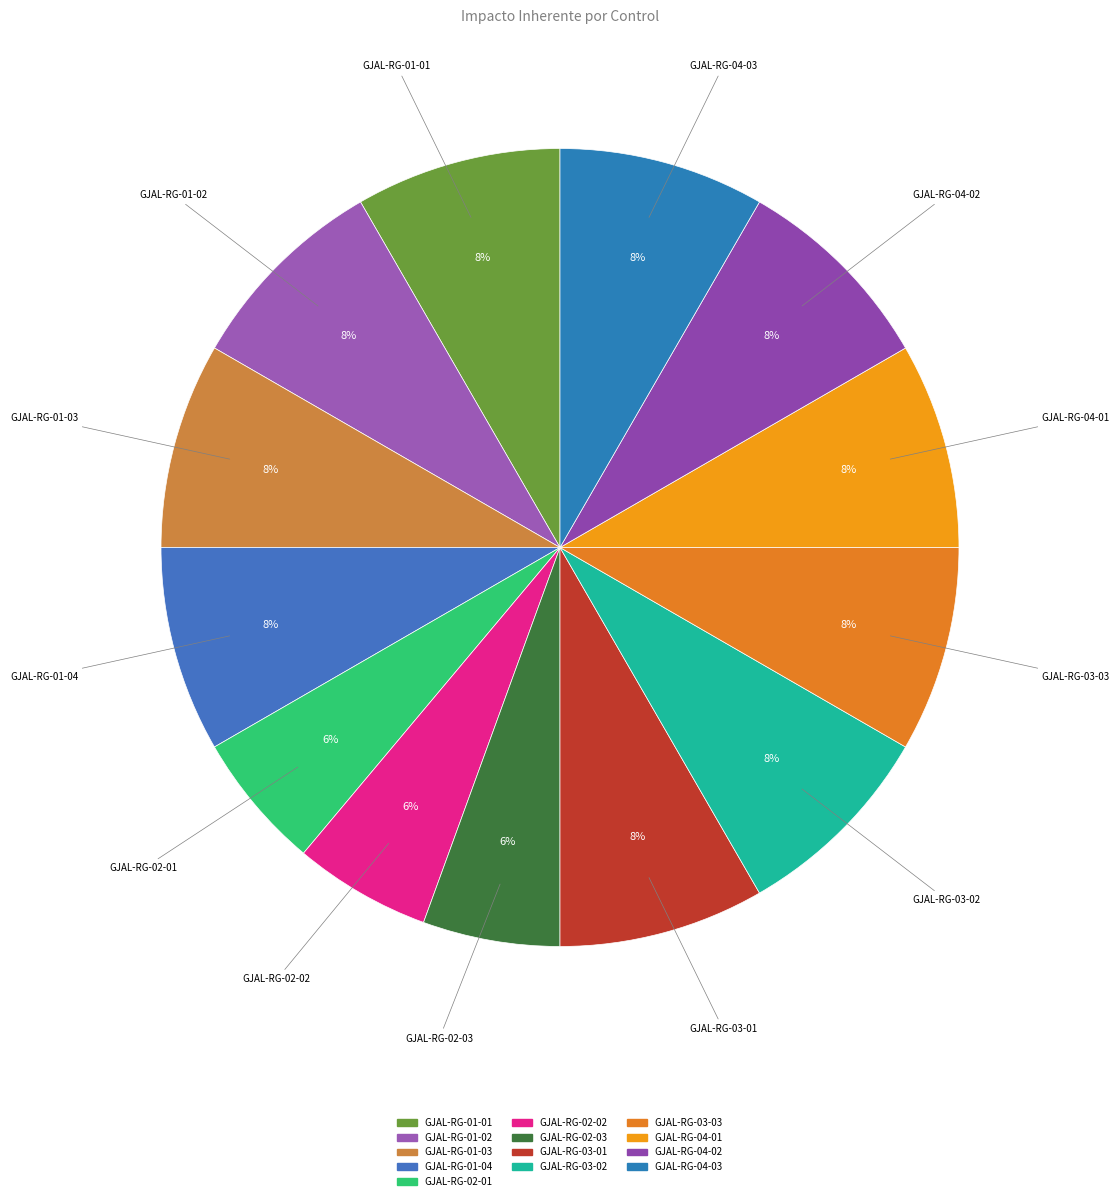

Which has a higher value, GJAL-RG-02-01 or GJAL-RG-01-02?

GJAL-RG-01-02